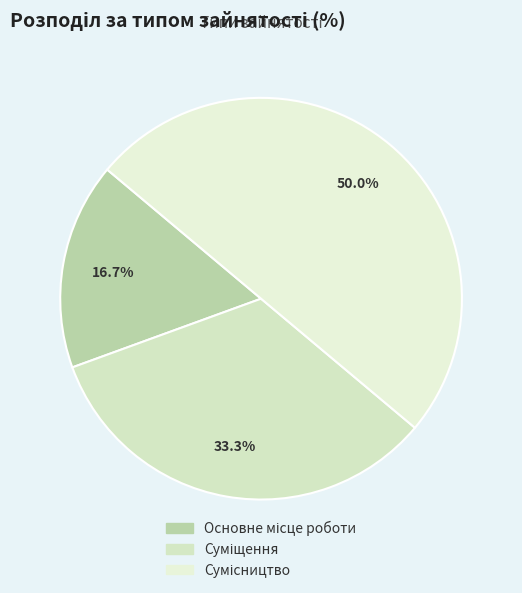

How many segments does this pie chart have?

3